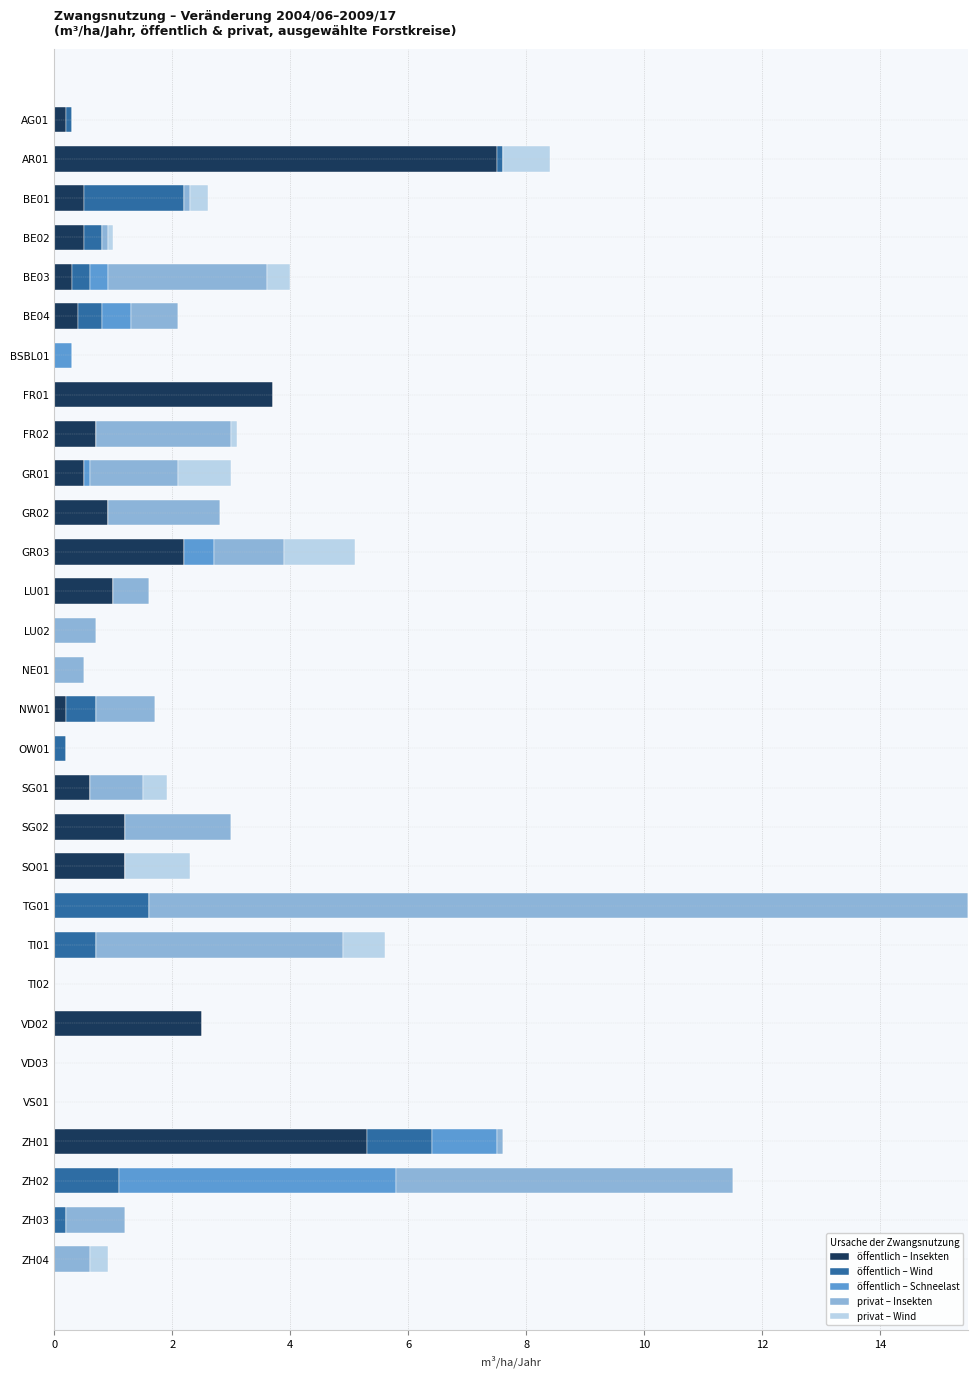

What is the total value across all series at SO01?

2.3